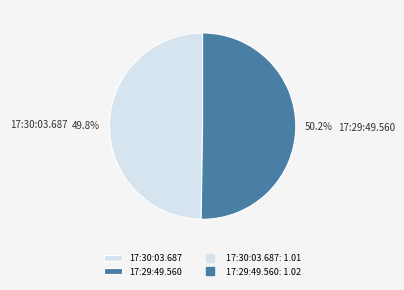

What percentage is the 17:29:49.560 slice, to the nearest percent?

50%